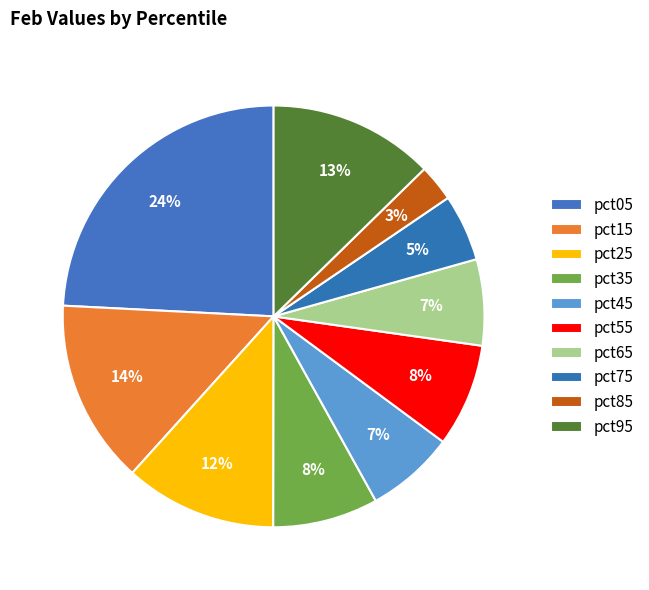

How many slices are in this pie chart?

10